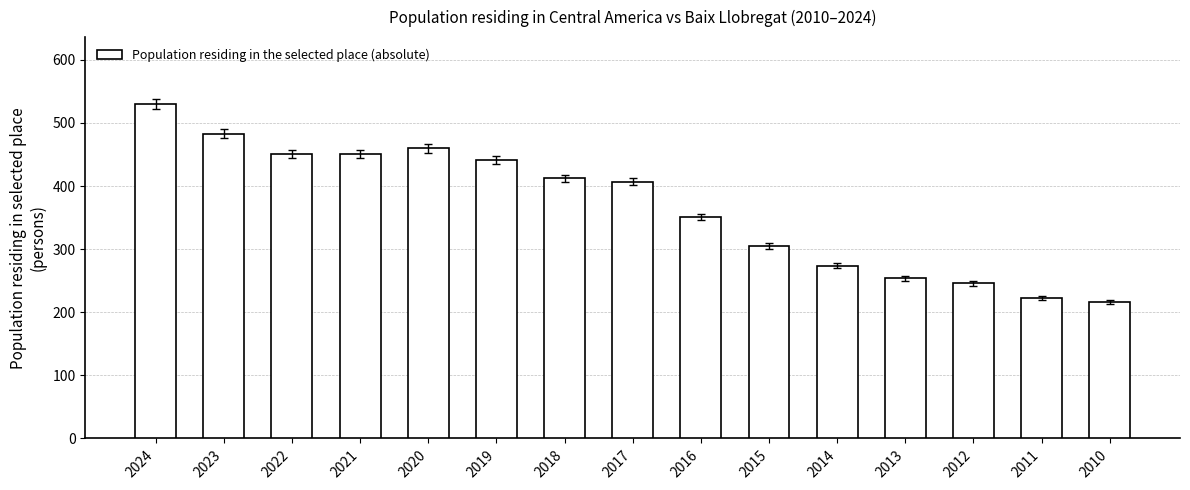

Reading right to left, list all the values displayed in this chart.

216	222	246	254	274	305	351	407	412	441	460	451	451	483	530